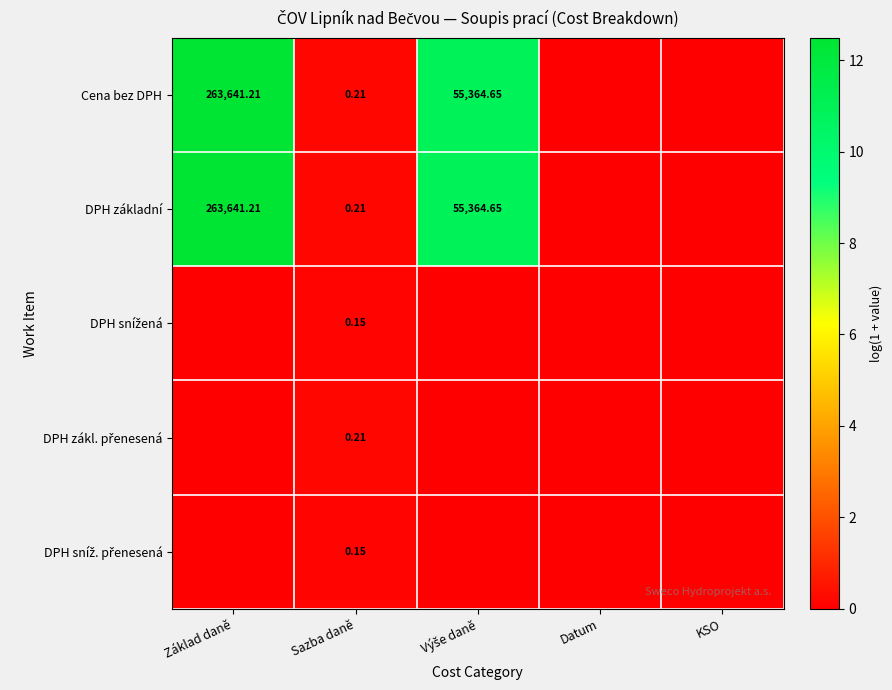

What is the difference between the second highest and minimum values in the DPH základní series?

10.9